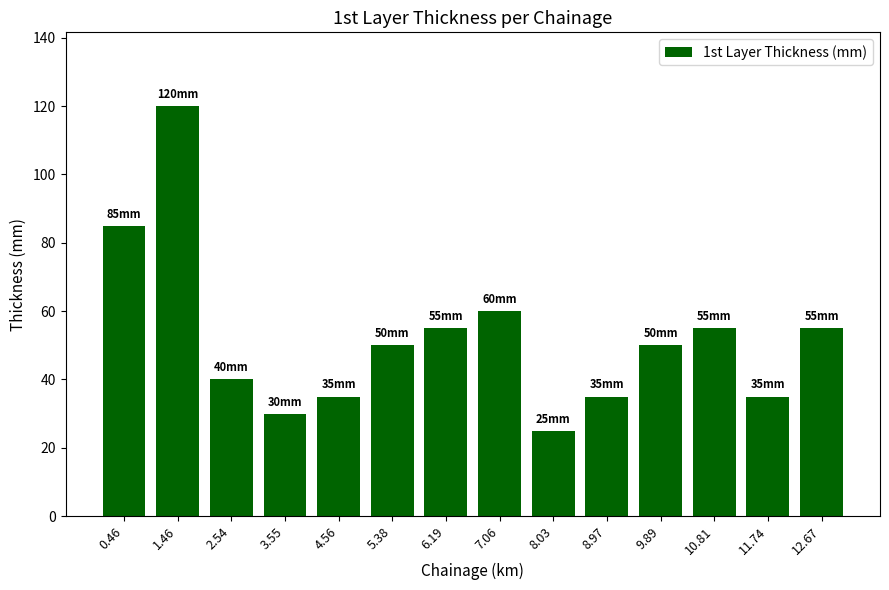

Approximately how many times larger is the value at 12.67 compared to 2.54?

1.4